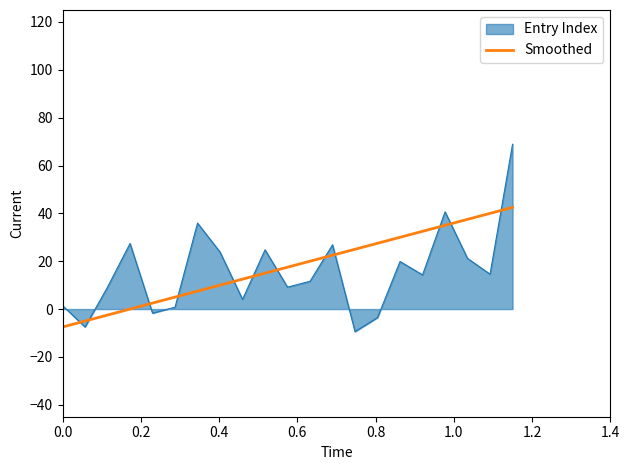

What is the difference between the maximum and minimum values in the Smoothed series?

50.0